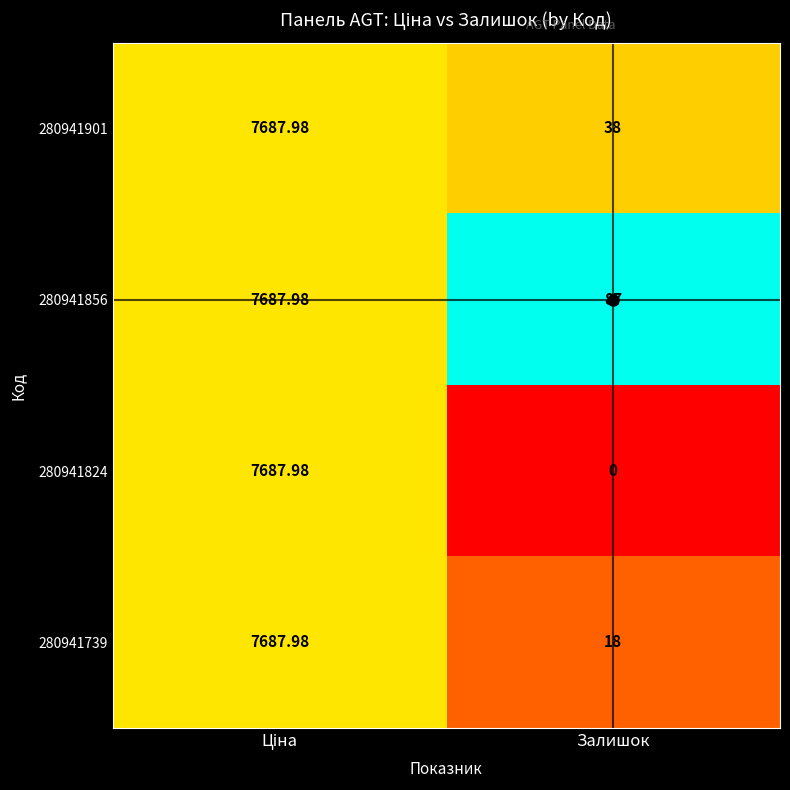

At which category does the chart reach its minimum across all series?

Залишок